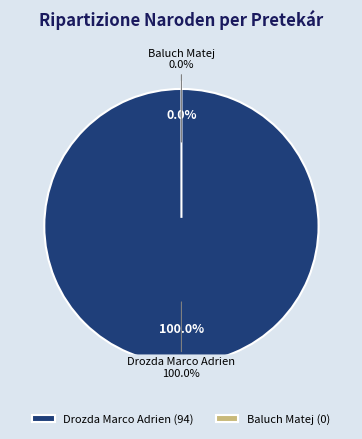

To the nearest percent, what is the average slice percentage?

50%